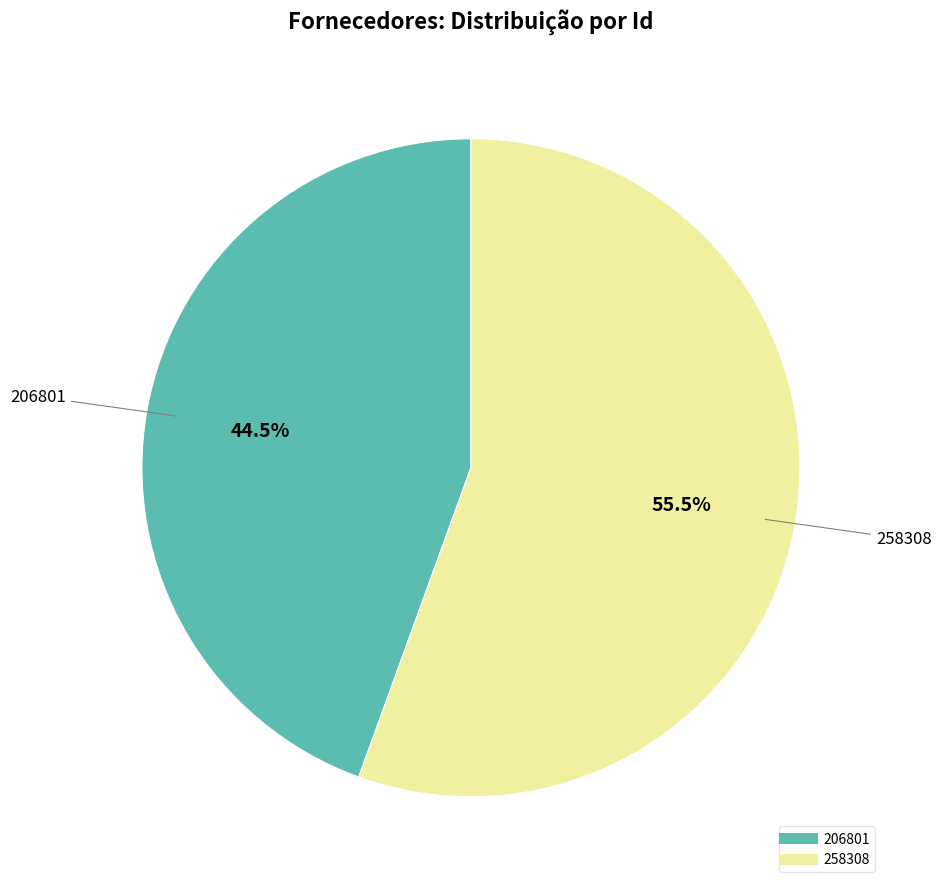

Combined, what portion of the pie is 206801 and 258308?

100.0%